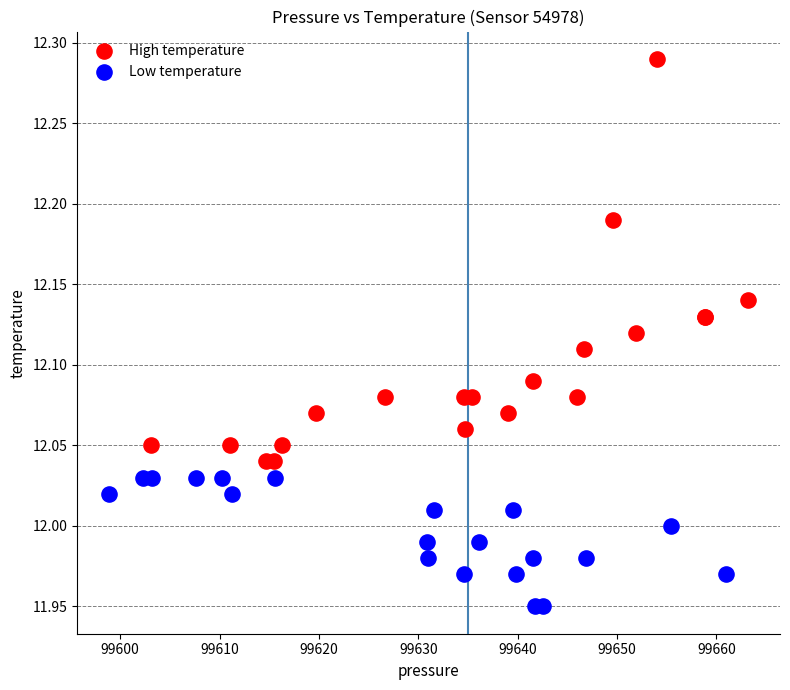

Which series has the largest Y range (max minus min)?

High temperature